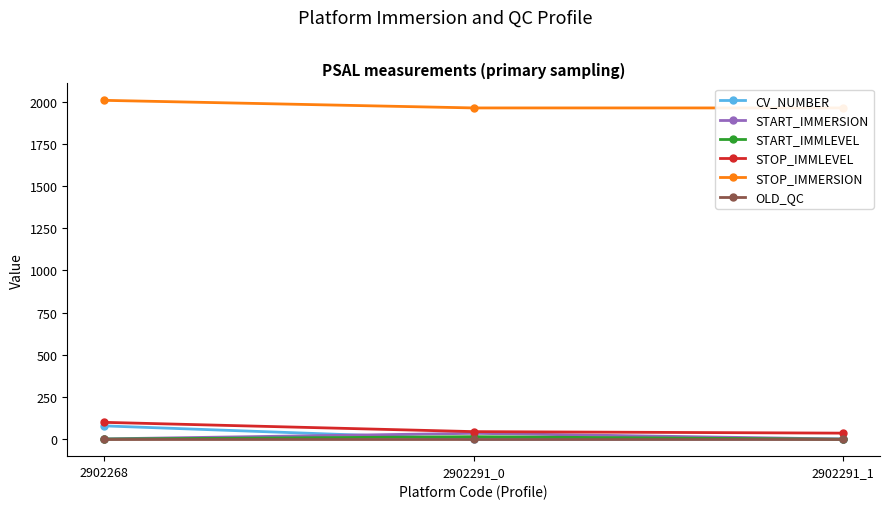

What are all the series names shown in the legend?

CV_NUMBER, START_IMMERSION, START_IMMLEVEL, STOP_IMMLEVEL, STOP_IMMERSION, OLD_QC